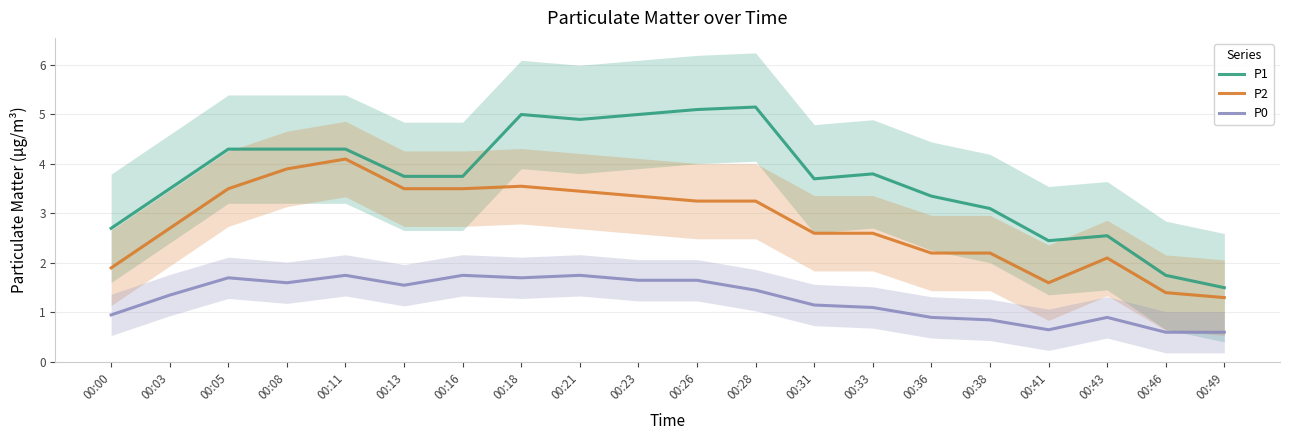

True or false: P1 has a value of 3.1 at 00:38.

True